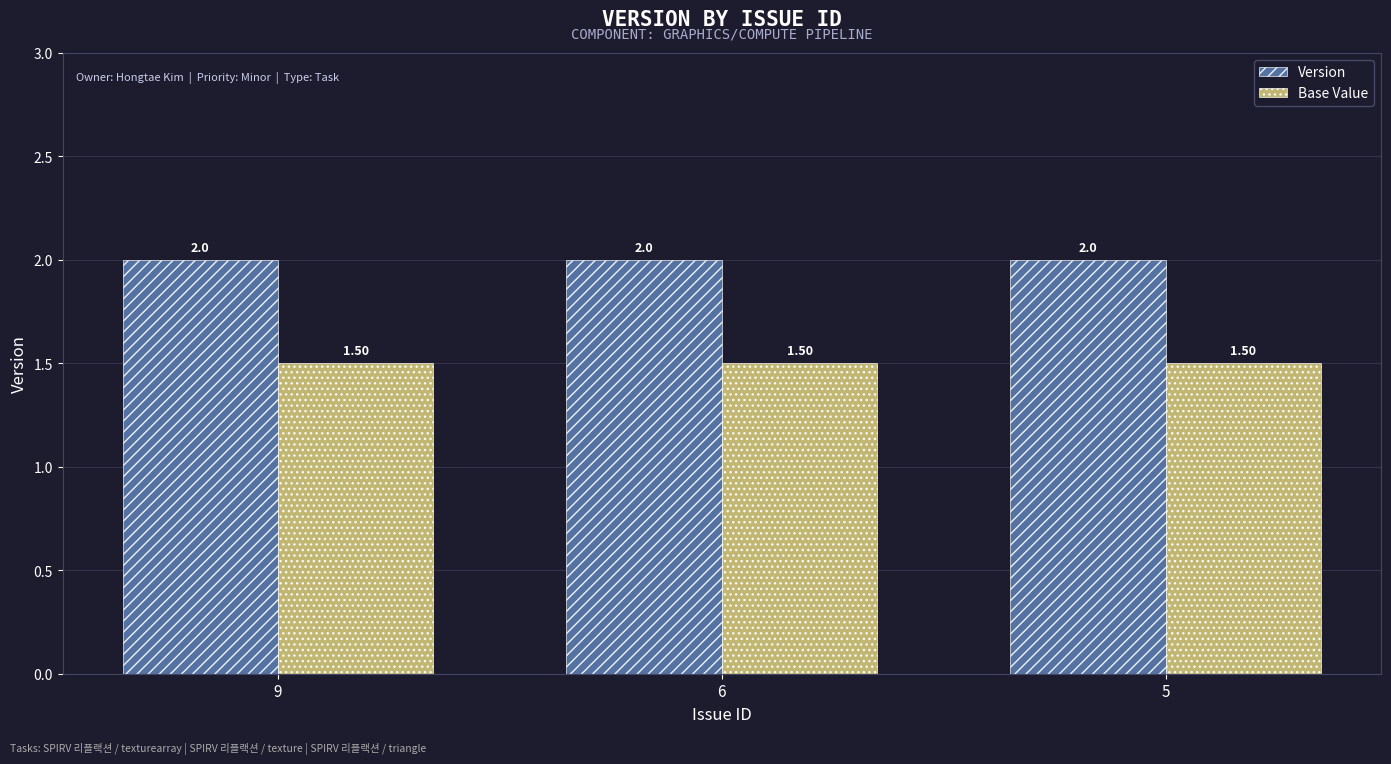

Is it true that Base Value equals 1.5 at 5?

True